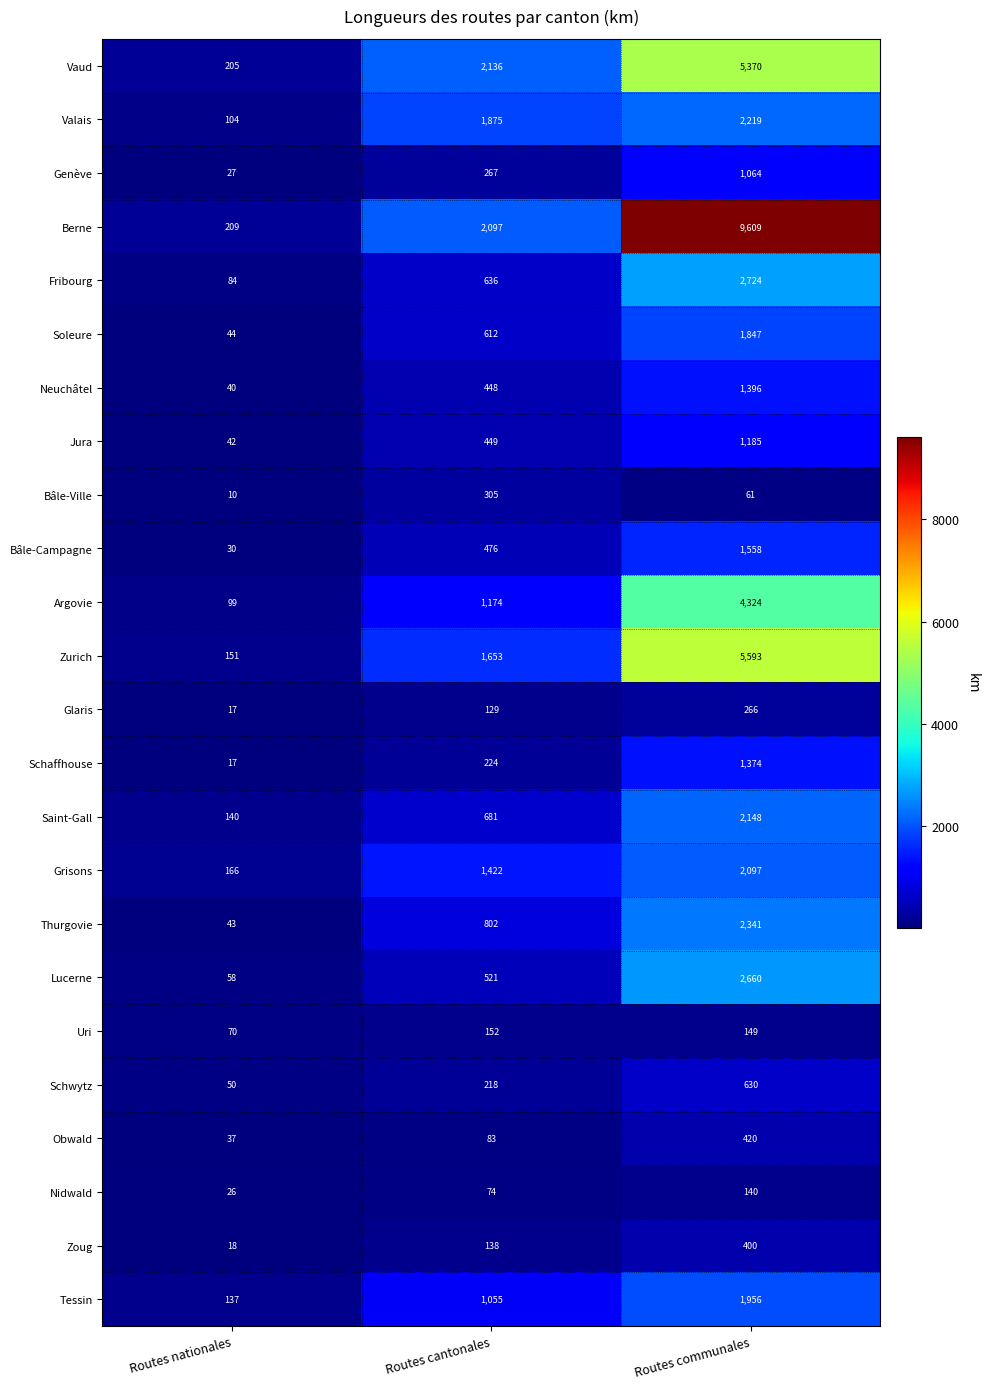

What value does the Bâle-Campagne series have at Routes communales?

1558